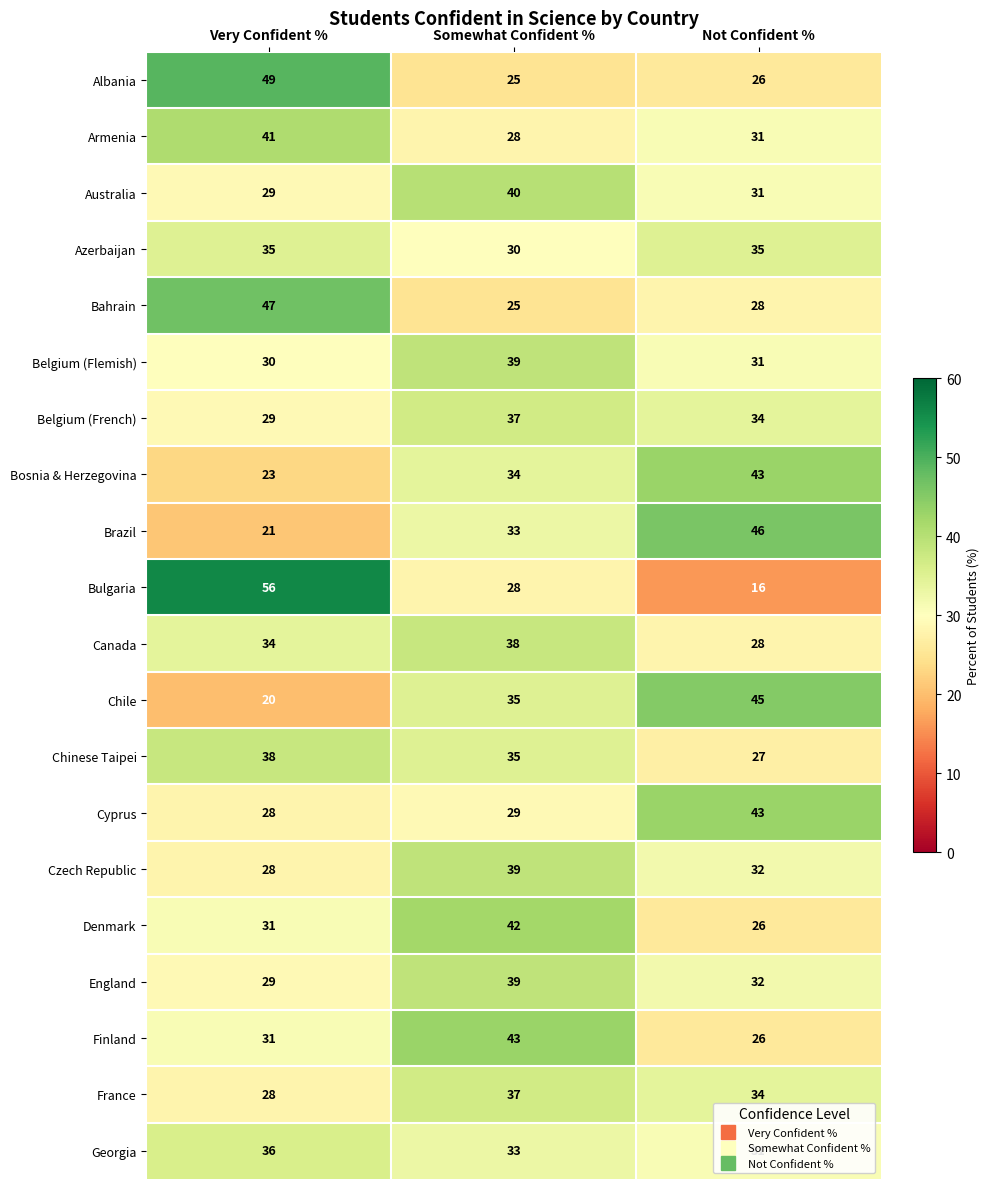

Which category has the highest value across all series?

Very Confident %